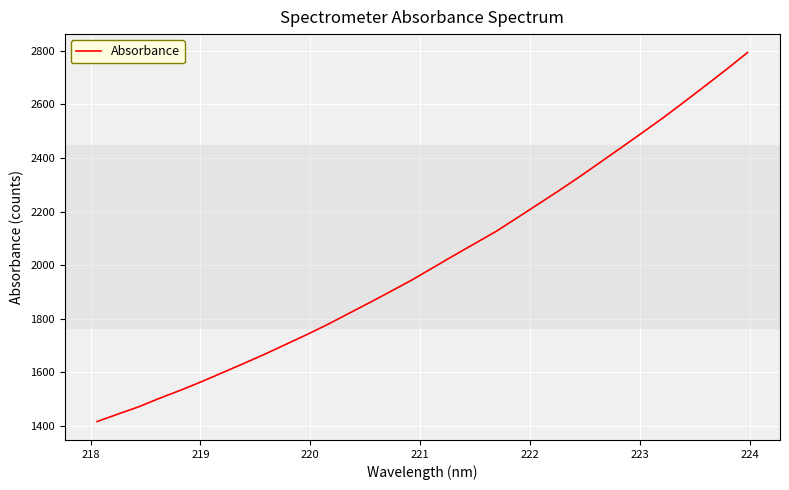

How many lines are shown in the chart?

1